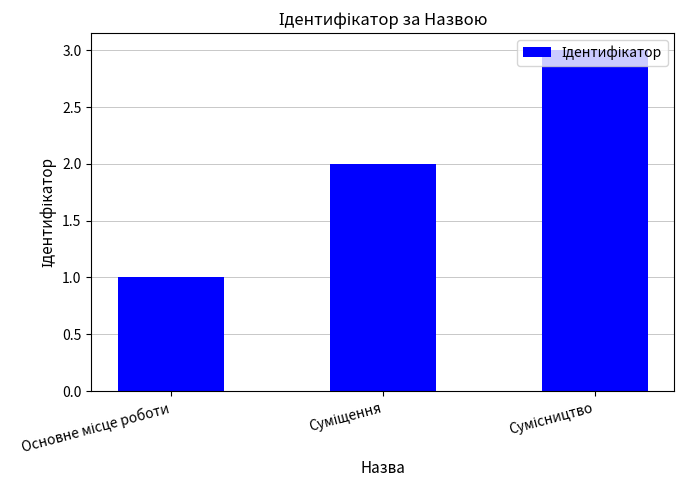

What is the maximum value shown in the chart?

3